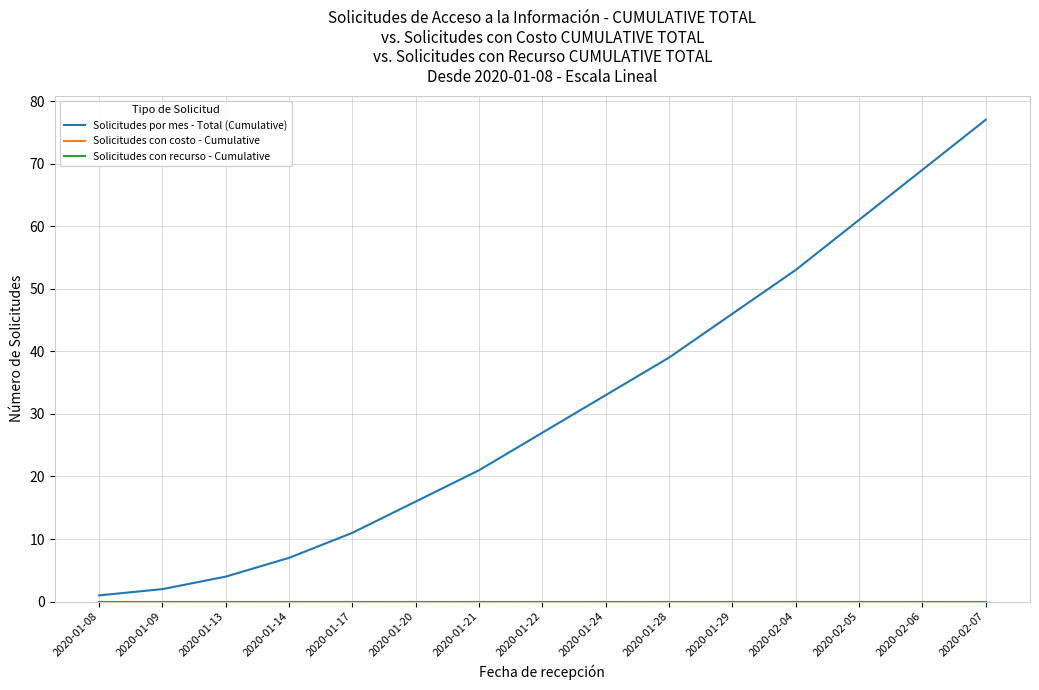

How many lines are shown in the chart?

3